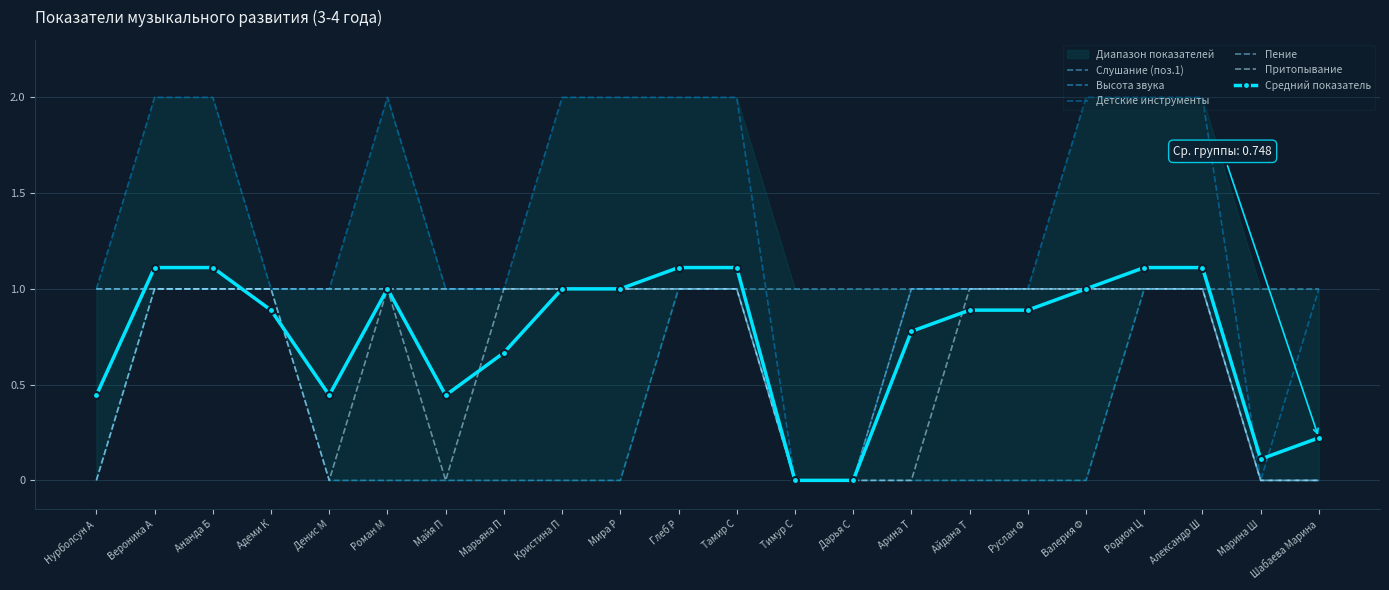

Between Денис М and Руслан Ф, which series saw the biggest shift?

Притопывание